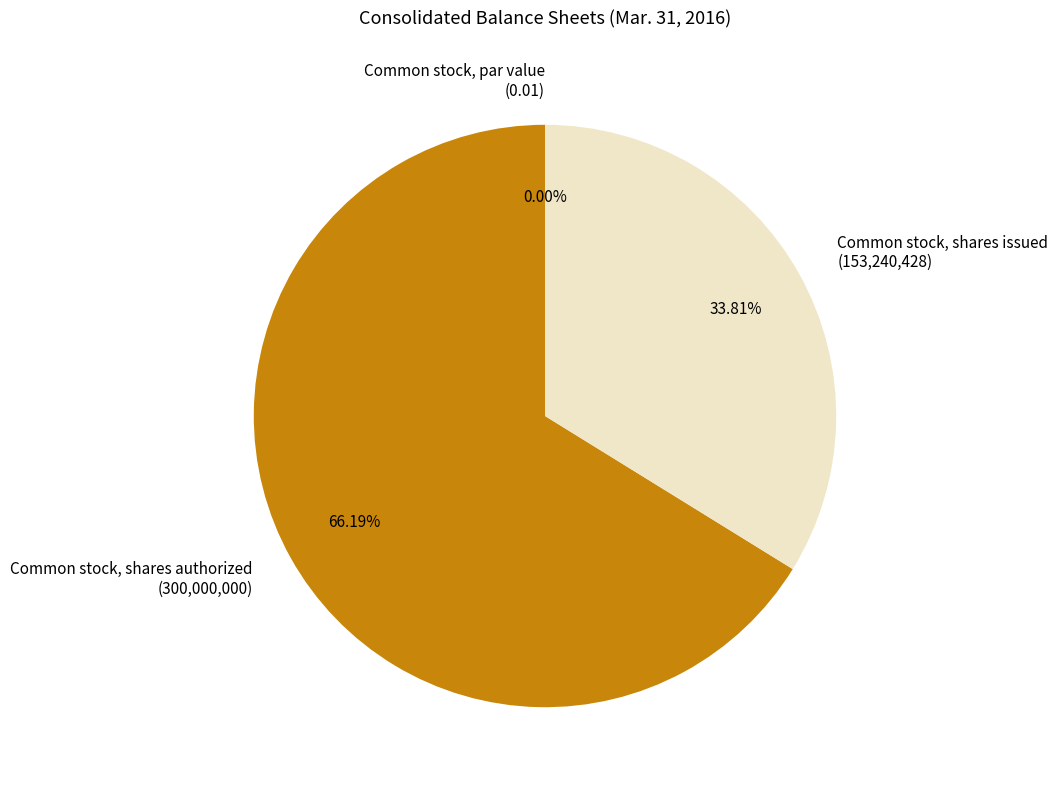

To the nearest percent, what is the average slice percentage?

33%